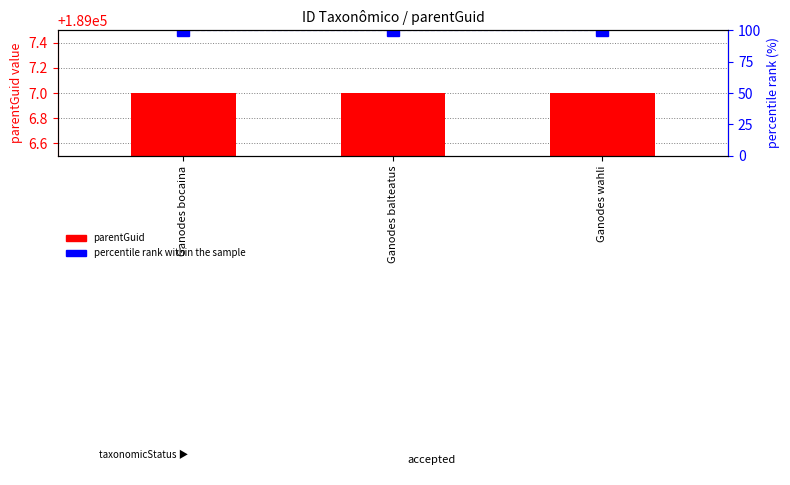

What are all the series names shown in the legend?

parentGuid, percentile rank within the sample